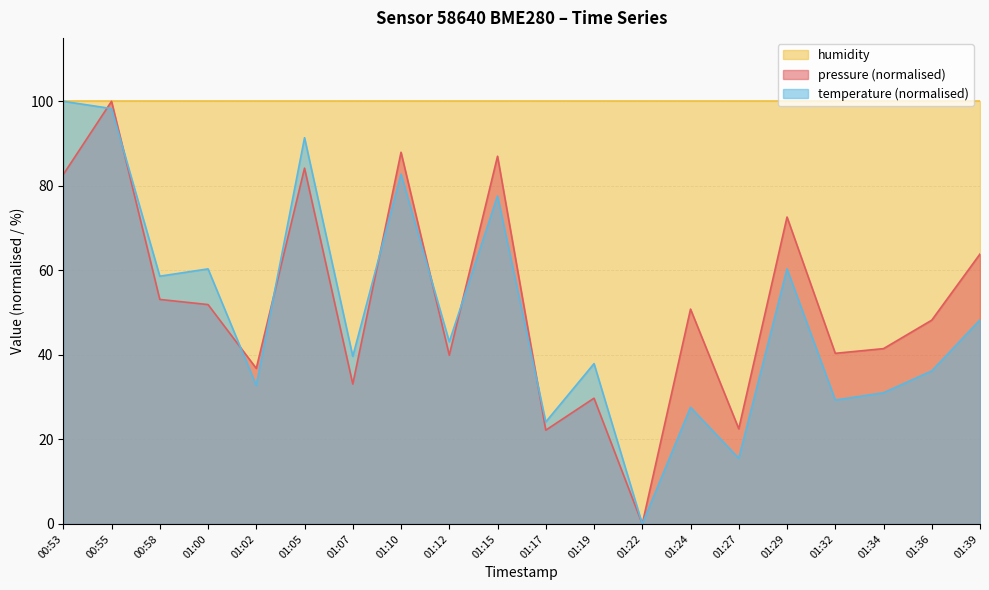

What is the difference between the second highest and second lowest values in the pressure series?

65.8